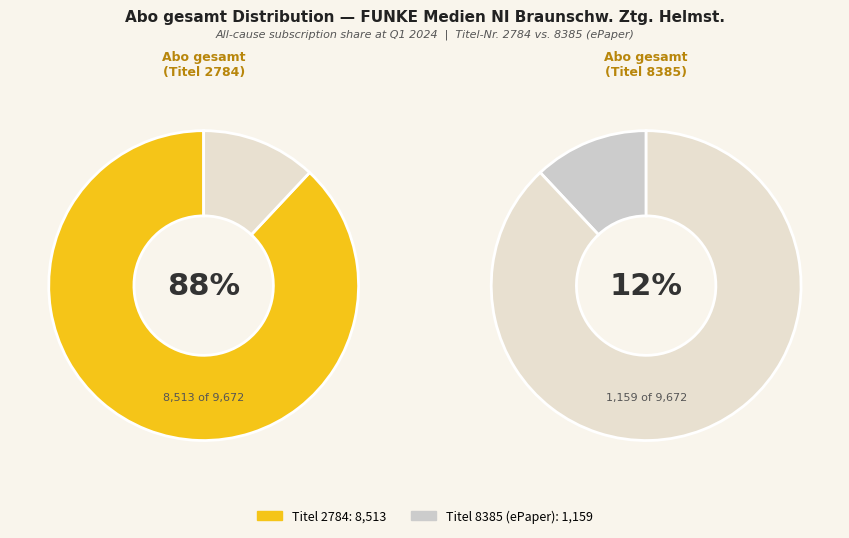

What is the change in value from Abo gesamt
(Titel 2784) to Abo gesamt
(Titel 8385)?

-7354